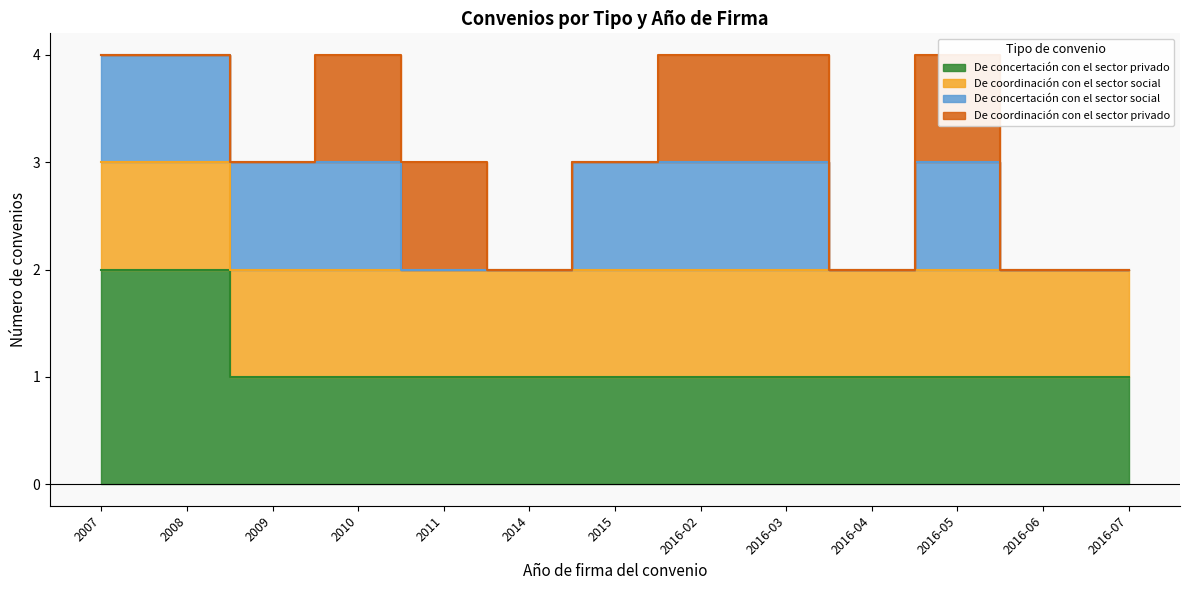

What is the approximate value of De concertación con el sector privado at 2016-02?

1